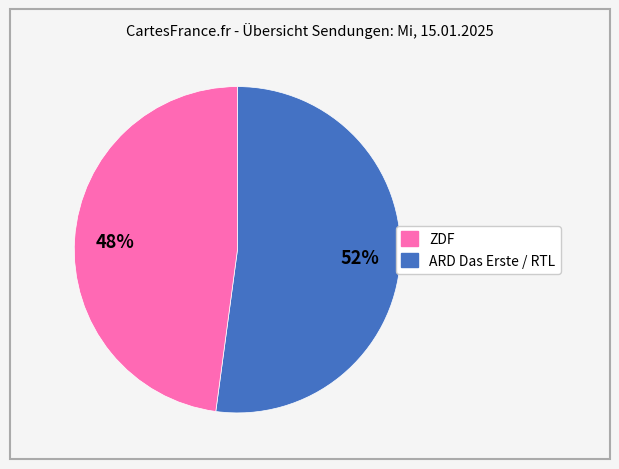

What is the smallest slice in the pie chart?

ARD Das Erste